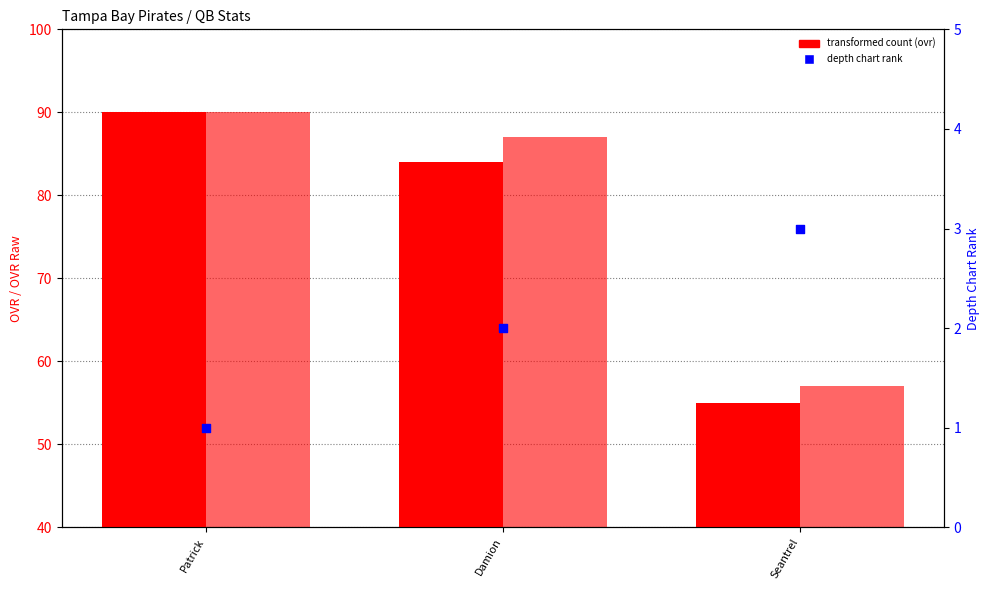

At which category is the sum across all series the highest?

Patrick